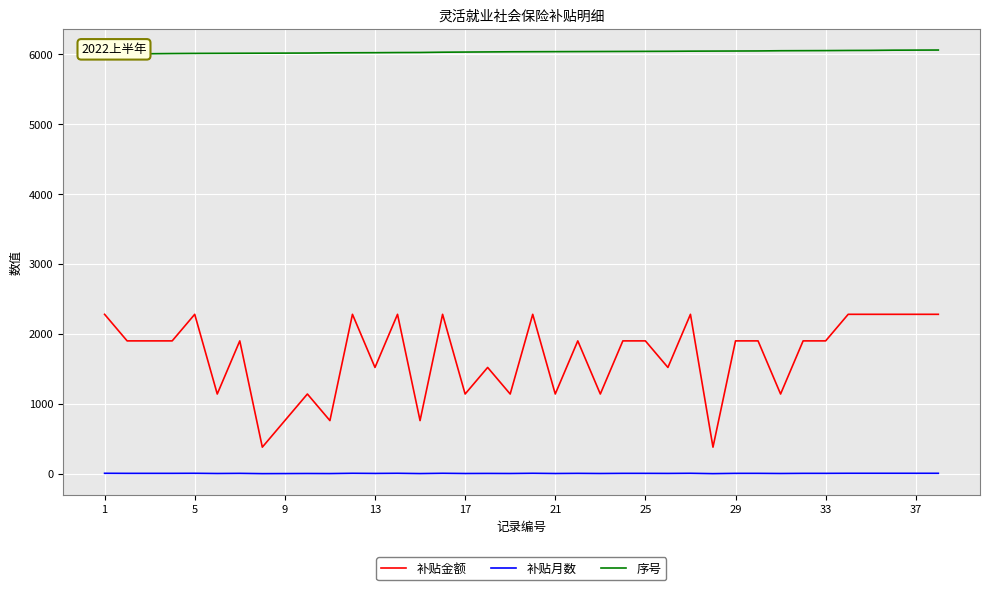

True or false: 补贴月数 and 补贴金额 cross at least once.

False